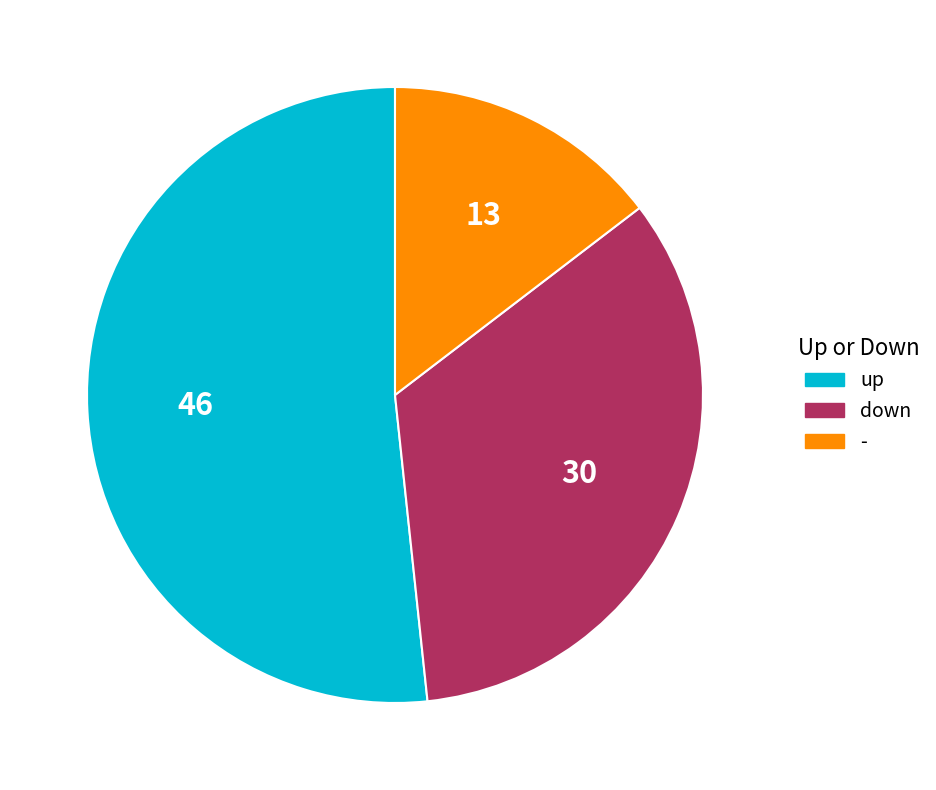

Which category has the smallest portion of the pie?

-